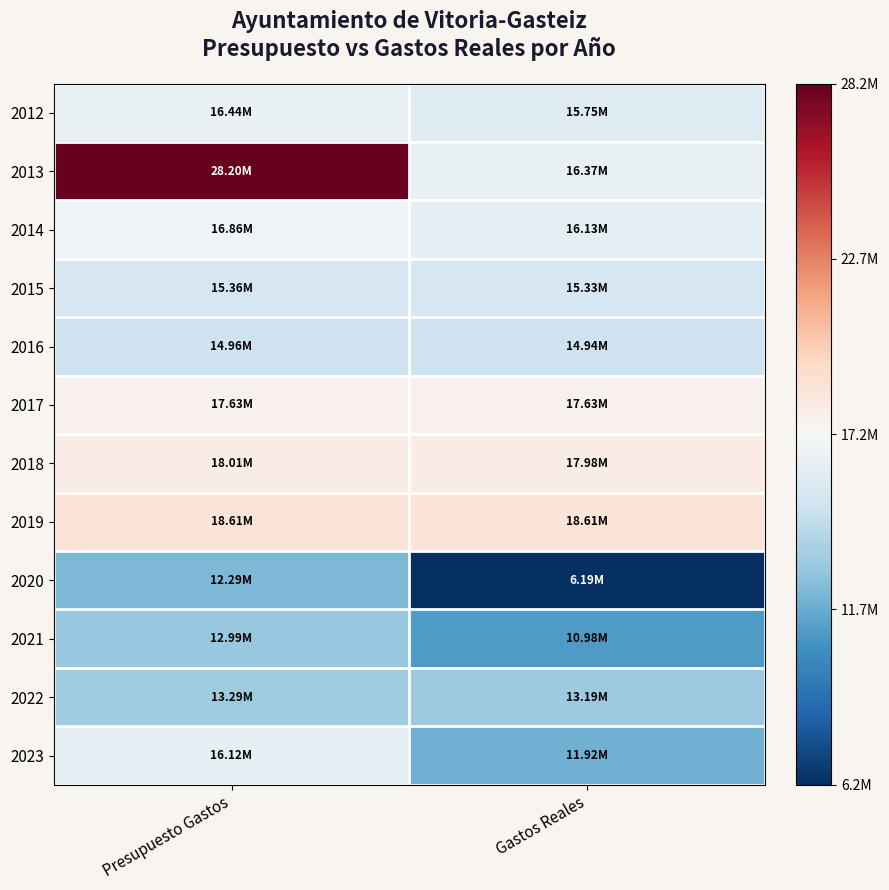

At how many categories does at least one series exceed 26617849?

1